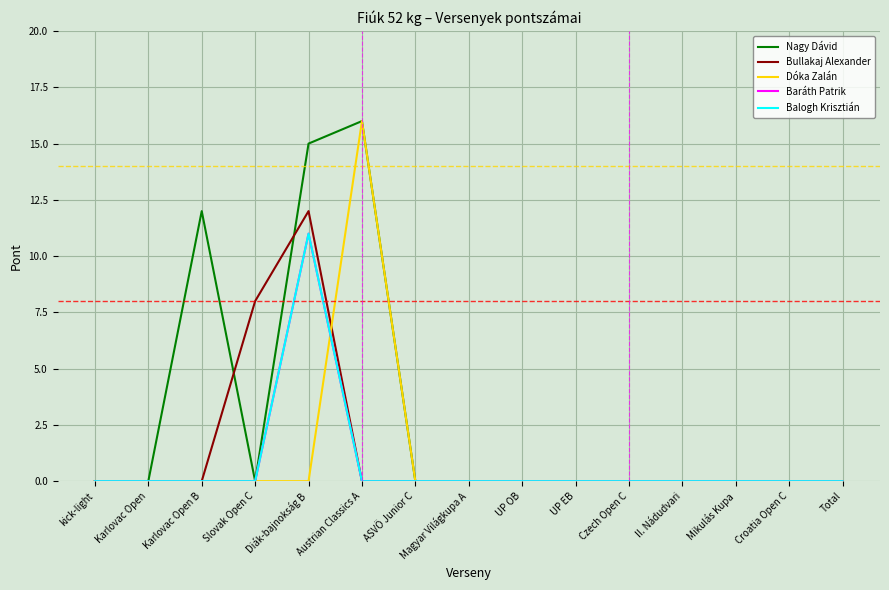

How many lines are shown in the chart?

5